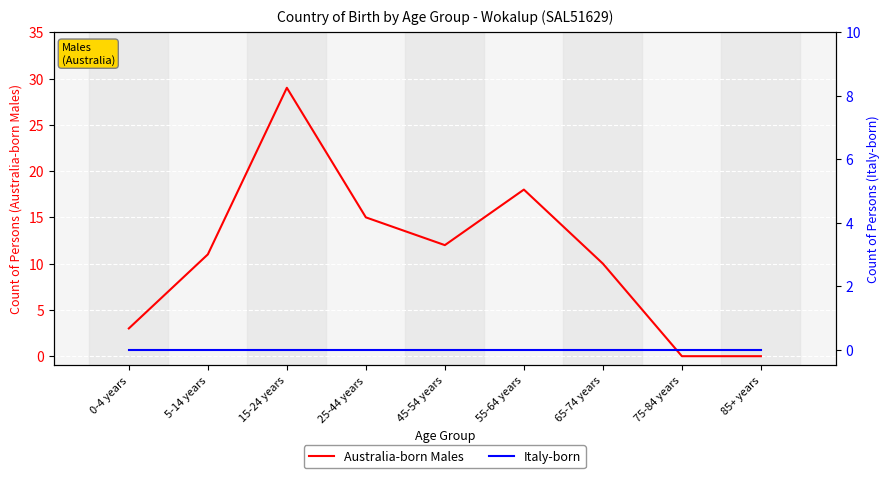

Reading left to right, list all the values displayed in this chart.

Australia-born Males: 3	11	29	15	12	18	10	0	0
Italy-born: 0	0	0	0	0	0	0	0	0